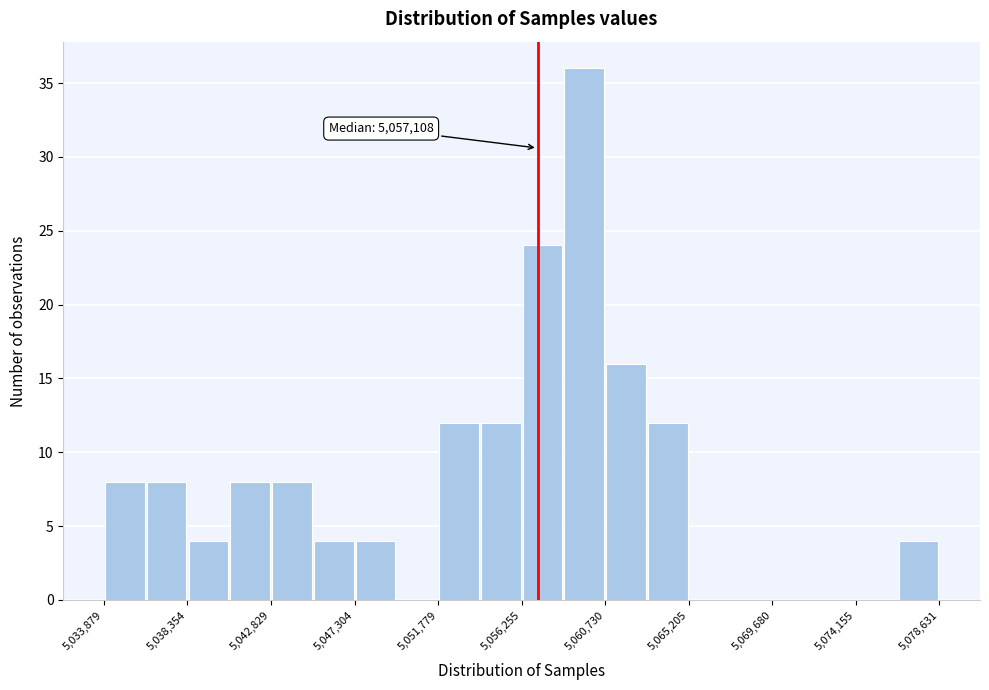

Which range on the x-axis has the tallest bar?

5058500 to 5060500